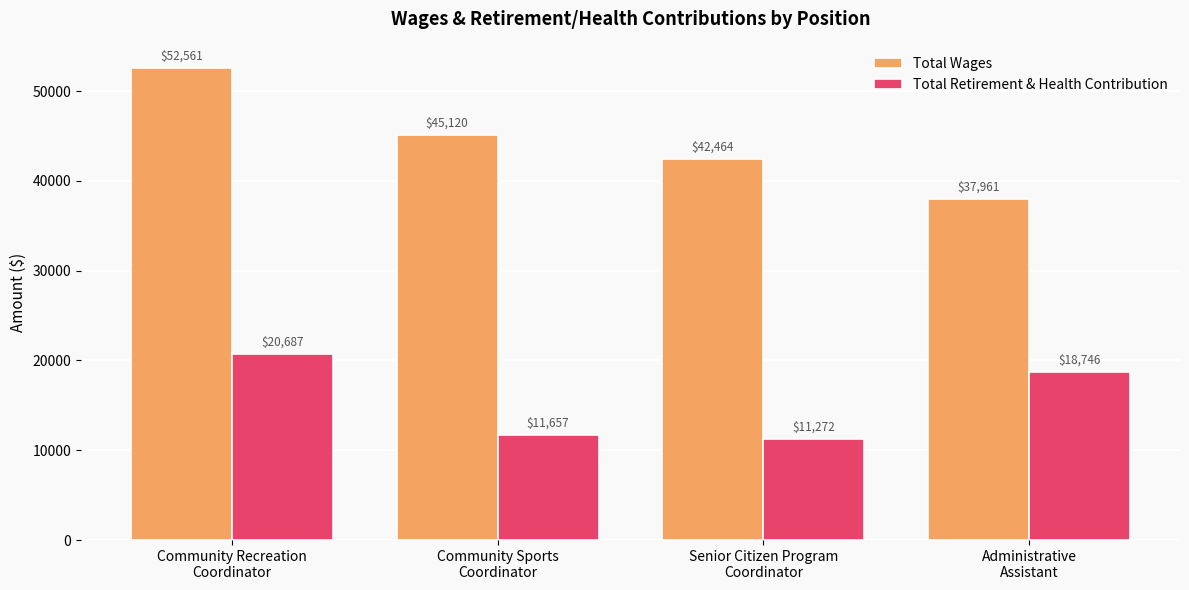

What is the lowest value of the Total Retirement & Health Contribution series?

11272